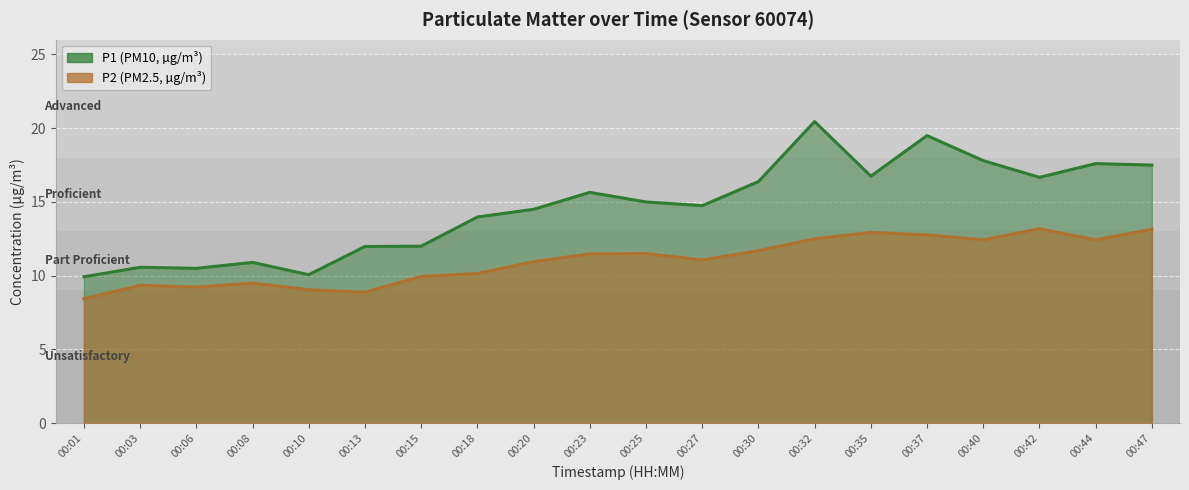

How many series are shown in this chart?

2